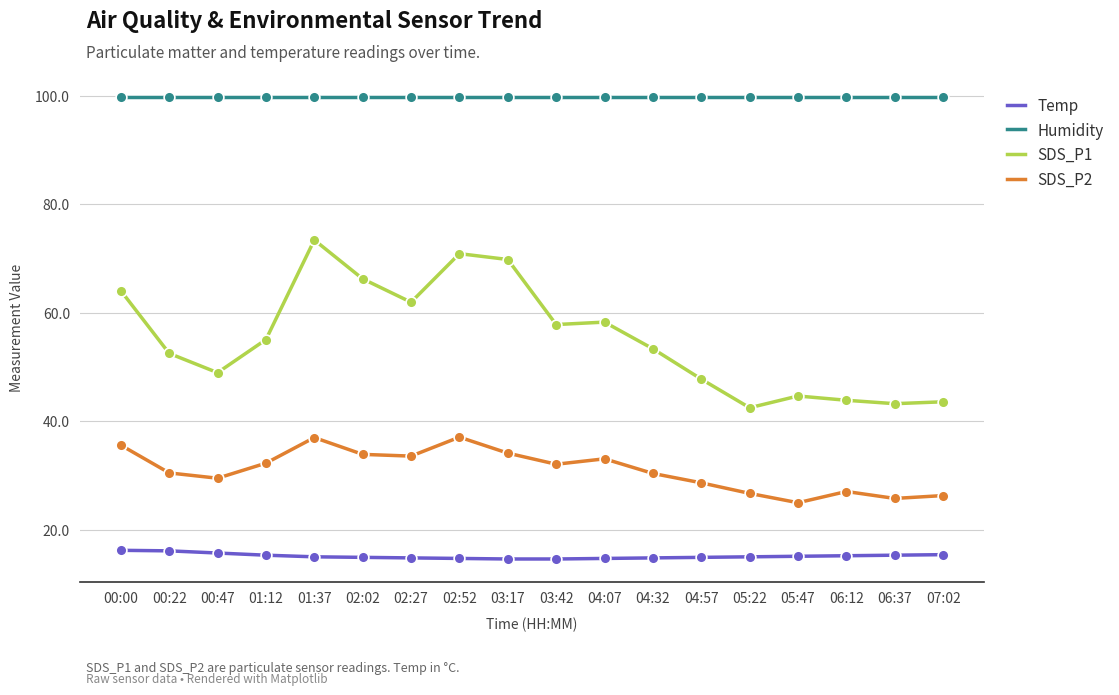

What are all the series names shown in the legend?

Temp, Humidity, SDS_P1, SDS_P2